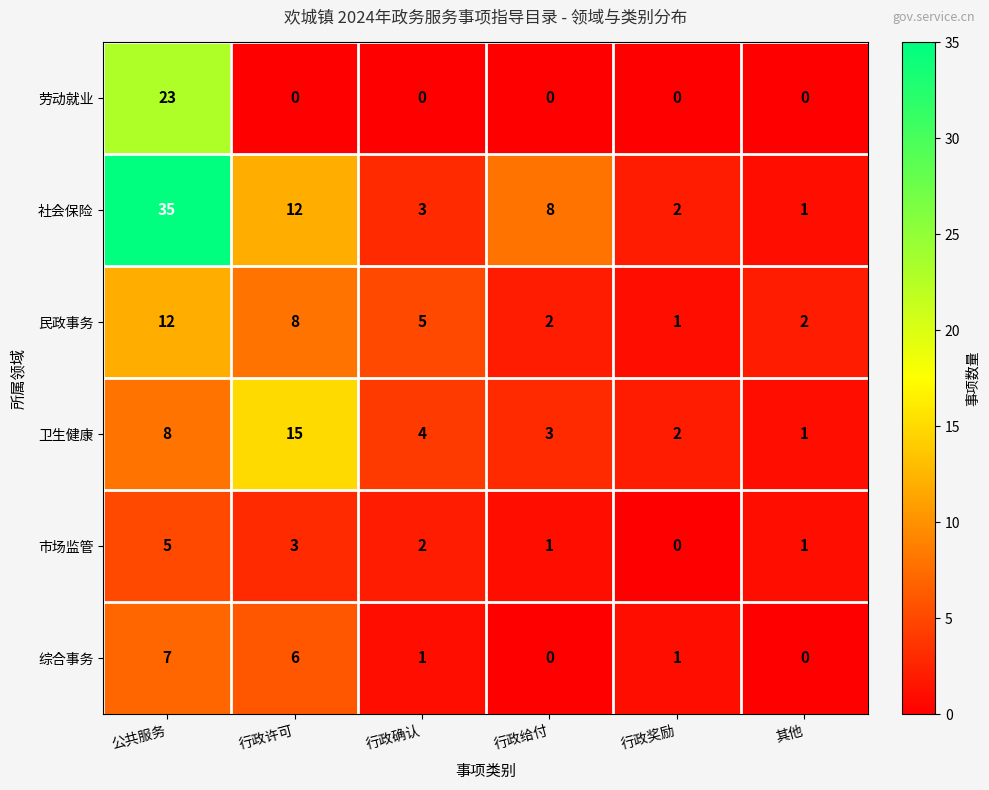

The value of 民政事务 at 行政确认 is 3. True or false?

False